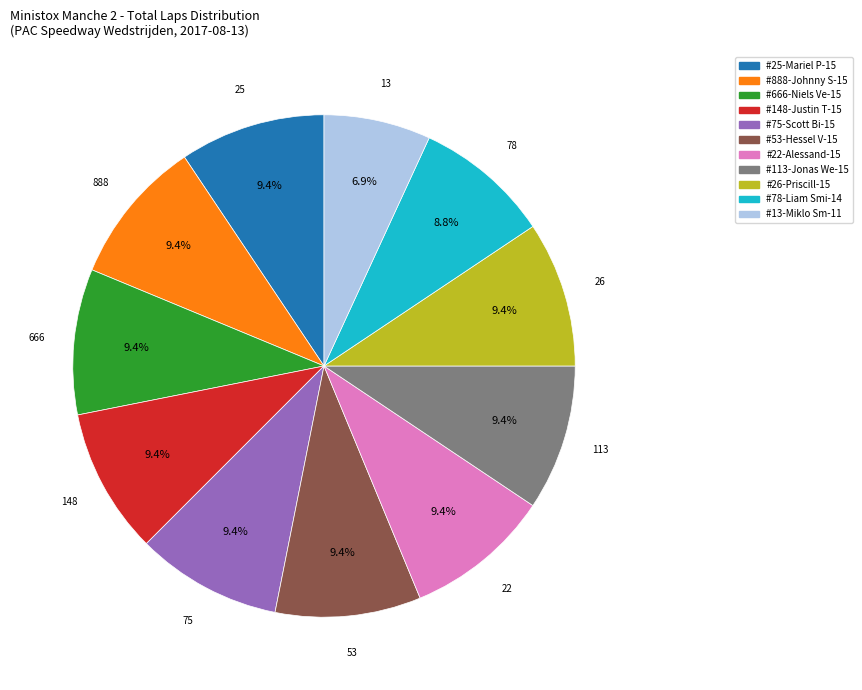

Does any single category account for the majority?

No